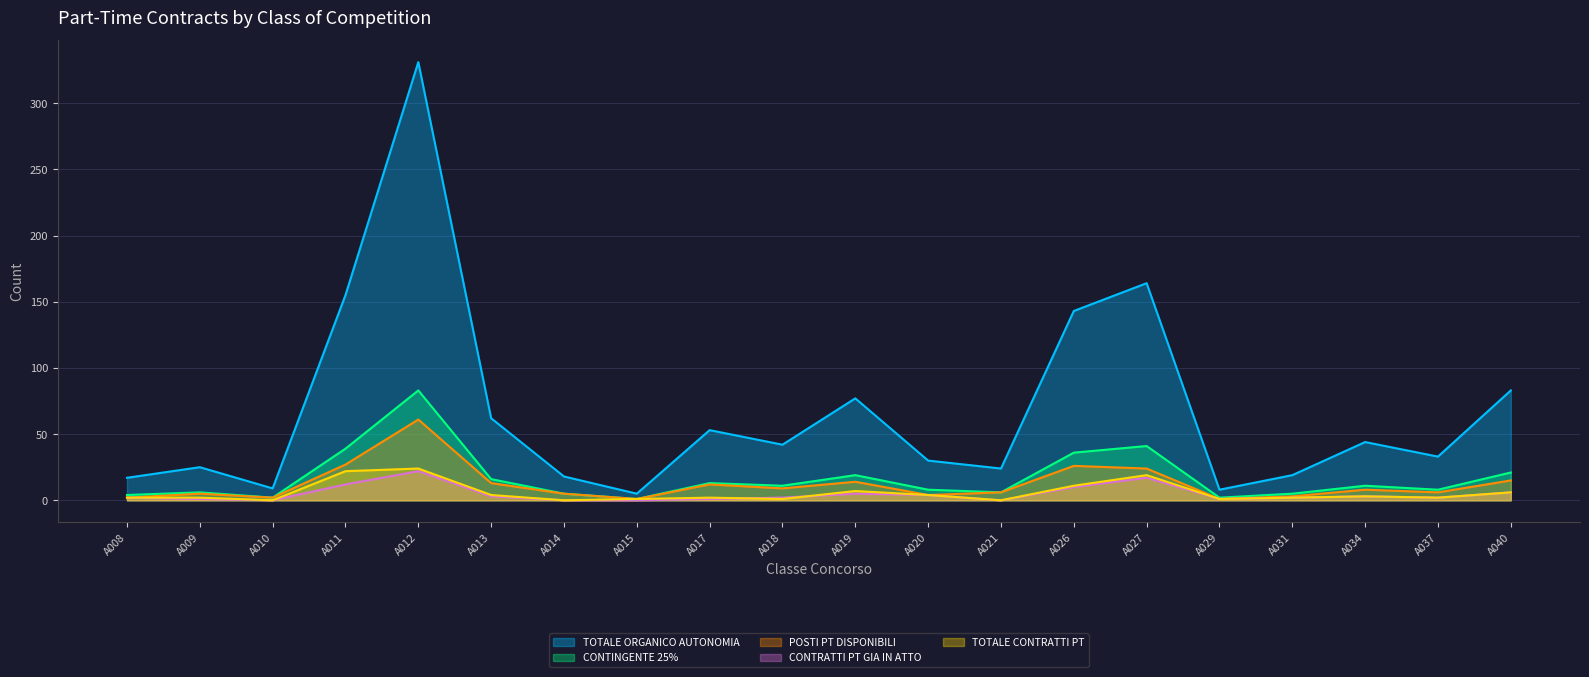

Reading right to left, what are all the values shown in this chart?

TOTALE ORGANICO AUTONOMIA: 83	33	44	19	8	164	143	24	30	77	42	53	5	18	62	331	155	9	25	17
CONTINGENTE 25%: 21	8	11	5	2	41	36	6	8	19	11	13	1	5	16	83	39	2	6	4
POSTI PT DISPONIBILI: 15	6	8	3	1	24	26	6	4	14	9	12	1	5	13	61	27	2	5	2
CONTRATTI PT GIA IN ATTO: 6	2	3	2	1	17	10	0	4	5	2	1	0	0	3	22	12	0	1	2
TOTALE CONTRATTI PT: 6	2	3	2	1	19	11	0	4	7	1	2	1	0	4	24	22	0	2	2